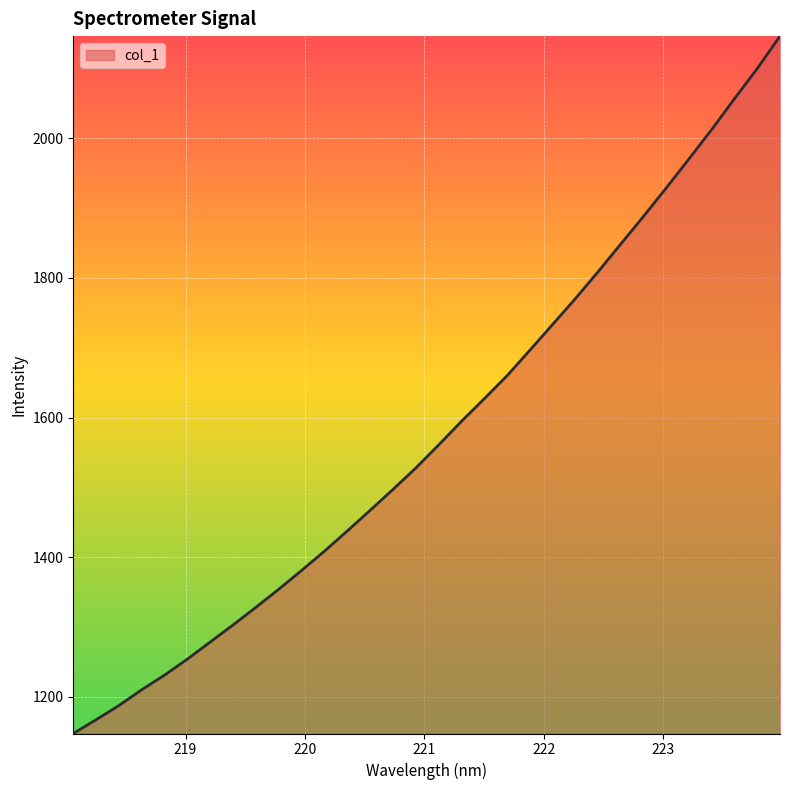

What is the sum of all values?

50578.0